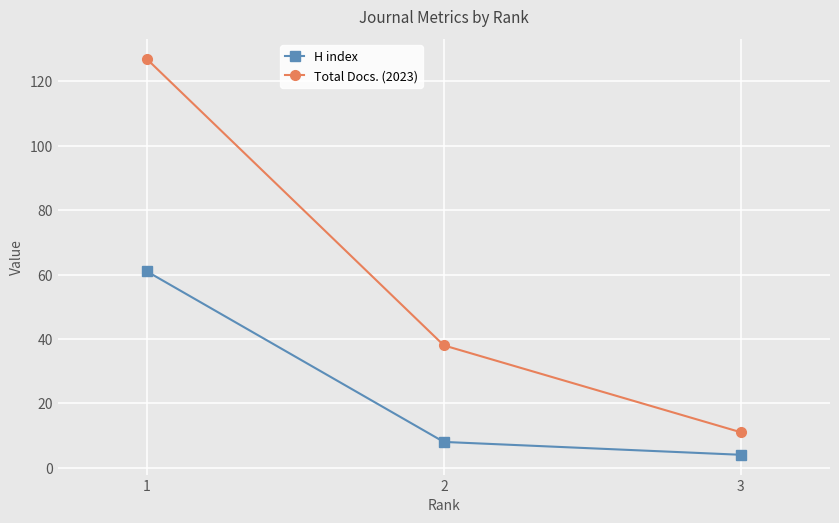

Is it true that Total Docs. (2023) equals 38 at 2?

True